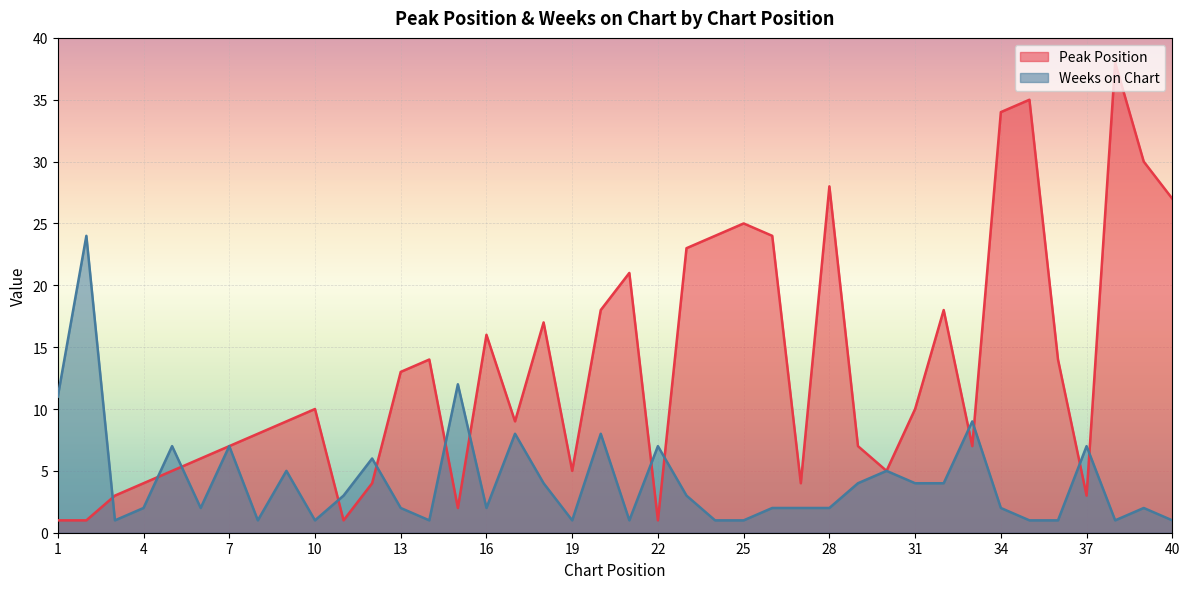

What value does the Weeks on Chart series have at 9, to the nearest 5?

5